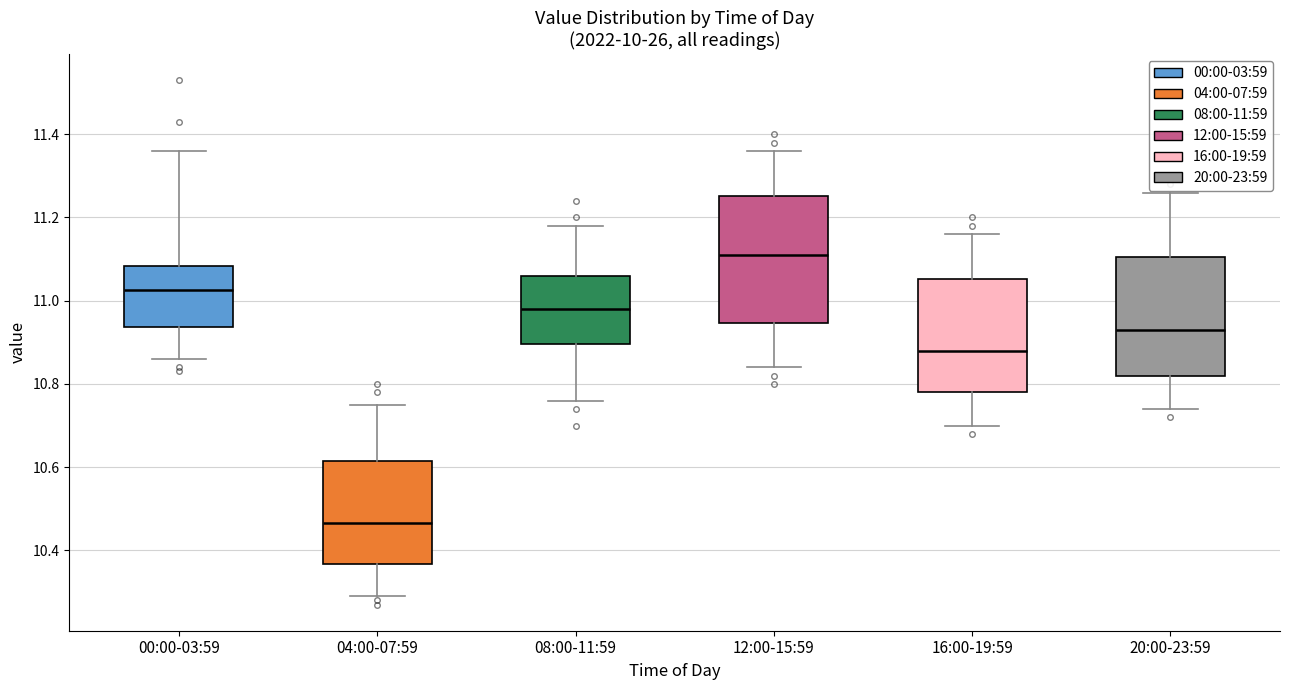

Where does the upper whisker of the box for 08:00-11:59 end on the y-axis? The values are not printed on the chart, so give them approximately, as read against the axis.

11.18